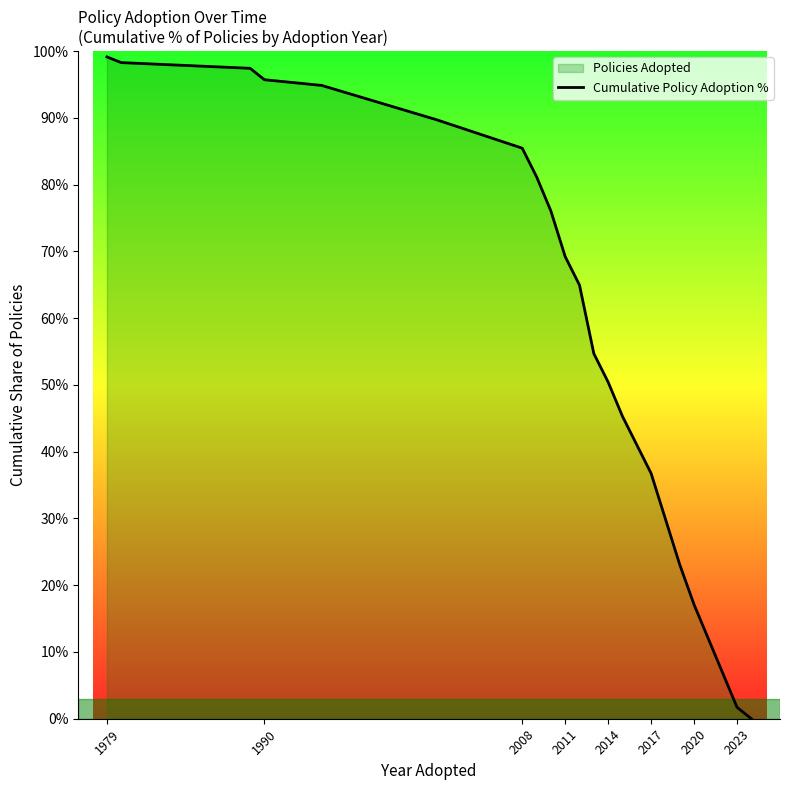

True or false: the data shows 69.2 at 2011.

True